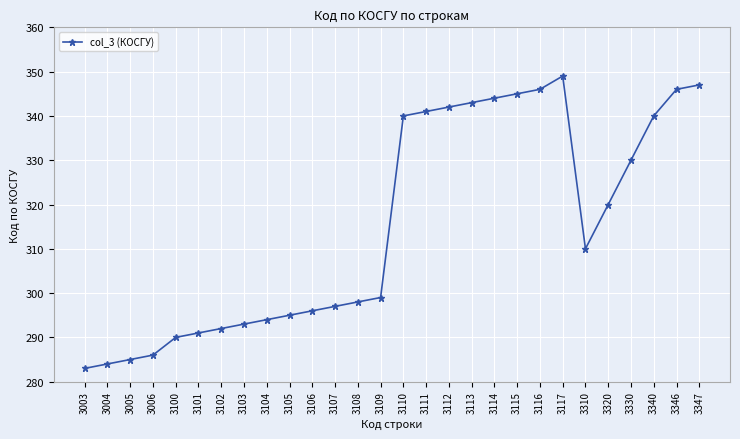

What is the sum of all values?

8826